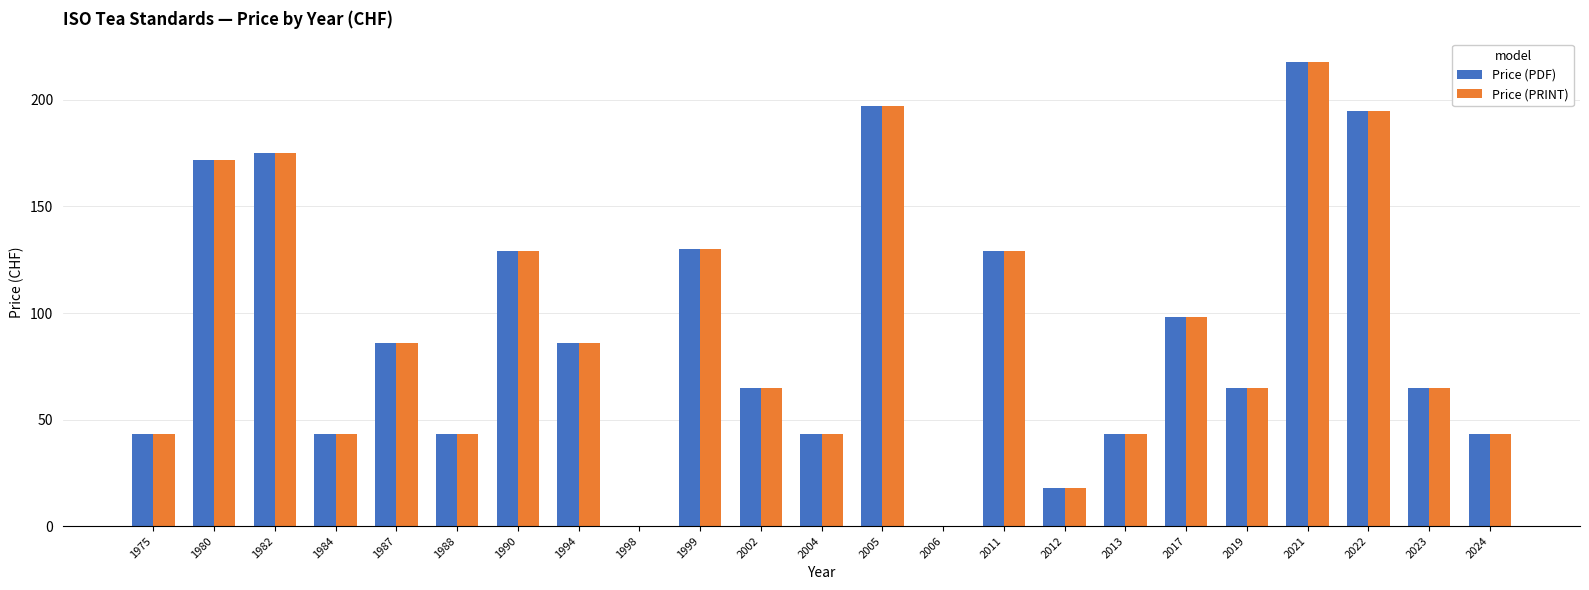

What is the total value across all series at 2021?

436